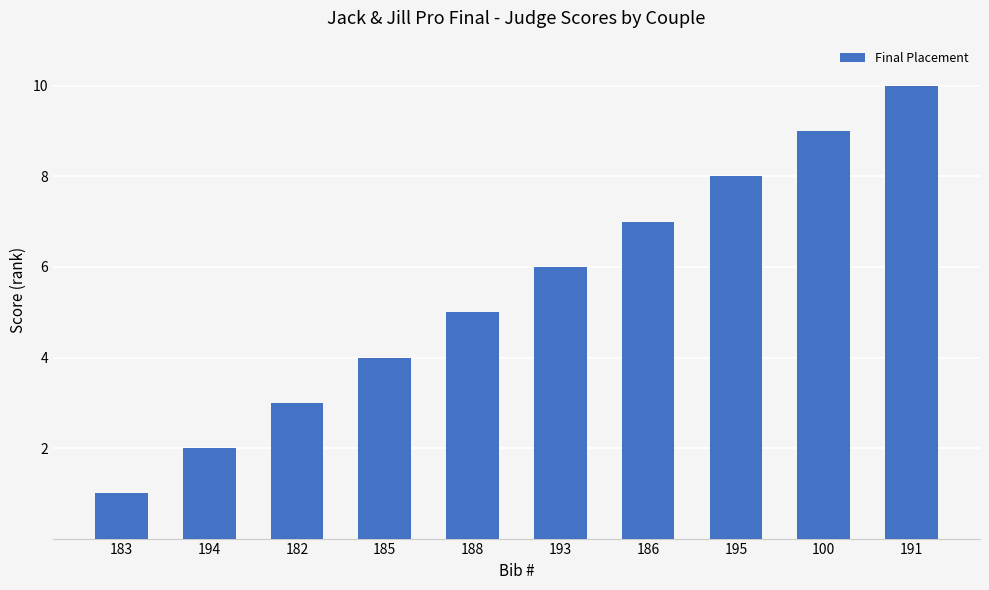

True or false: the data shows 7 at 186.

True